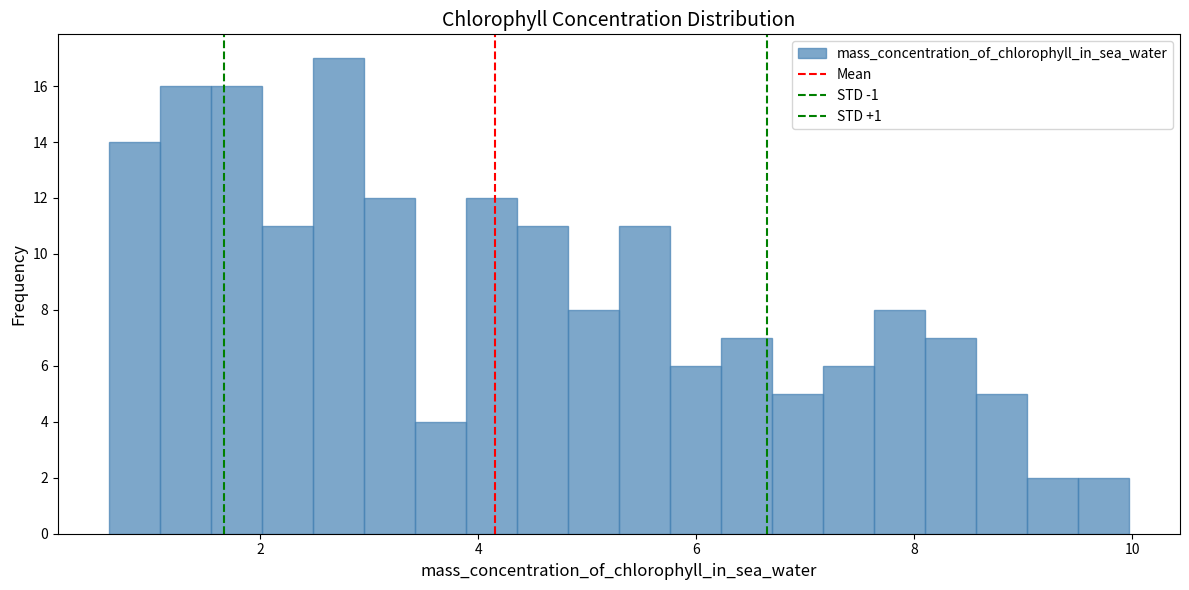

Around what value on the x-axis is the tallest bar? Give the approximate position of its centre, as read against the axis.

2.8